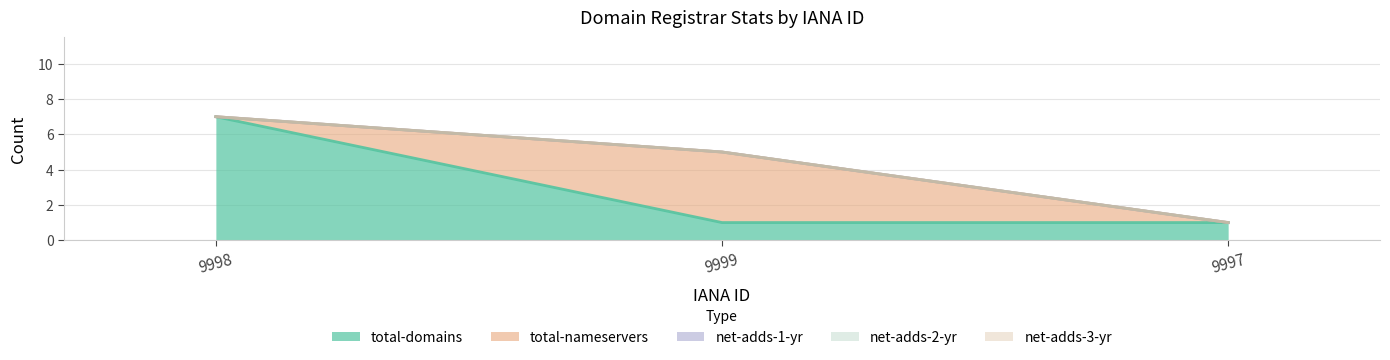

What is the label of the 1st point from the left?

9998